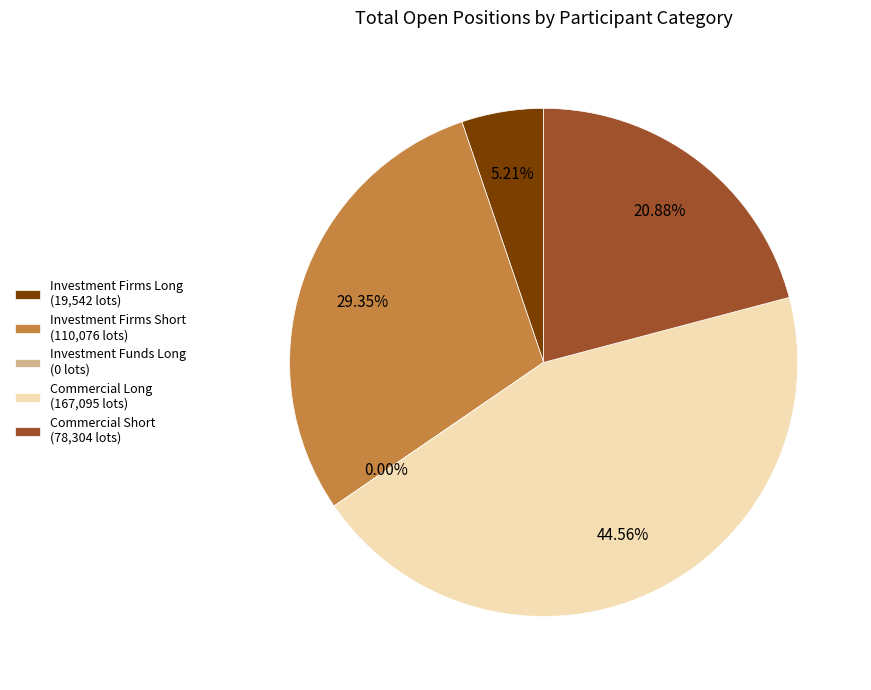

How many slices are in this pie chart?

5